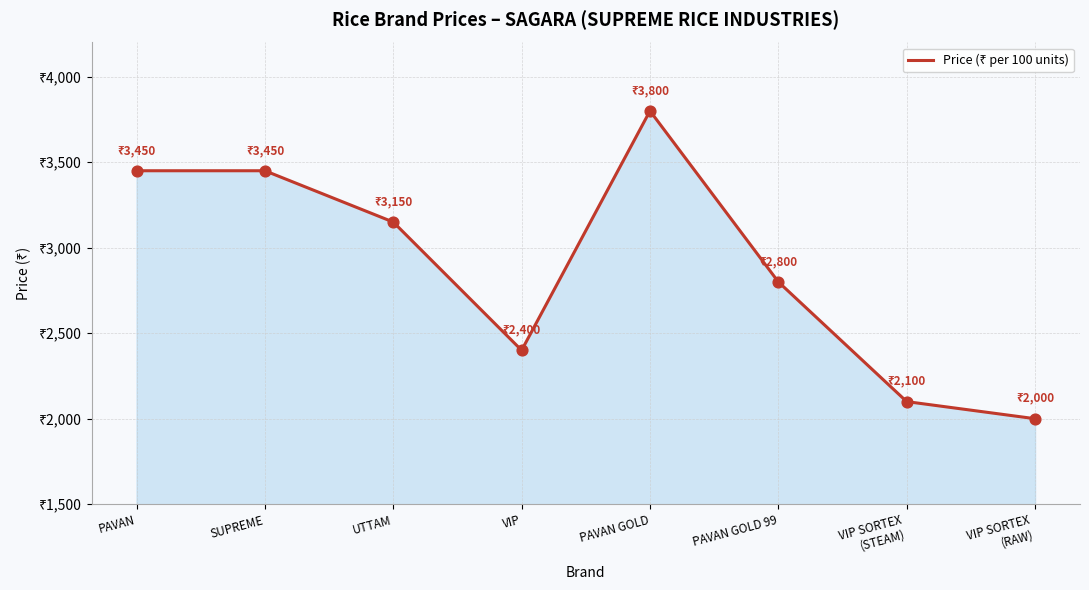

Is this an area chart (filled region under the line)?

Yes